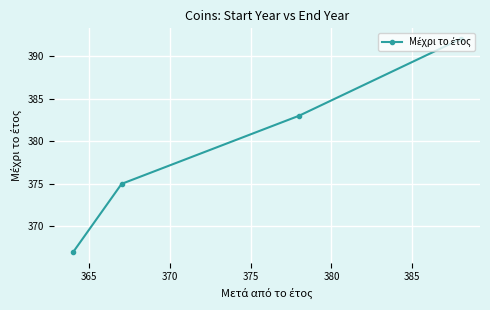

How many lines are shown in the chart?

1